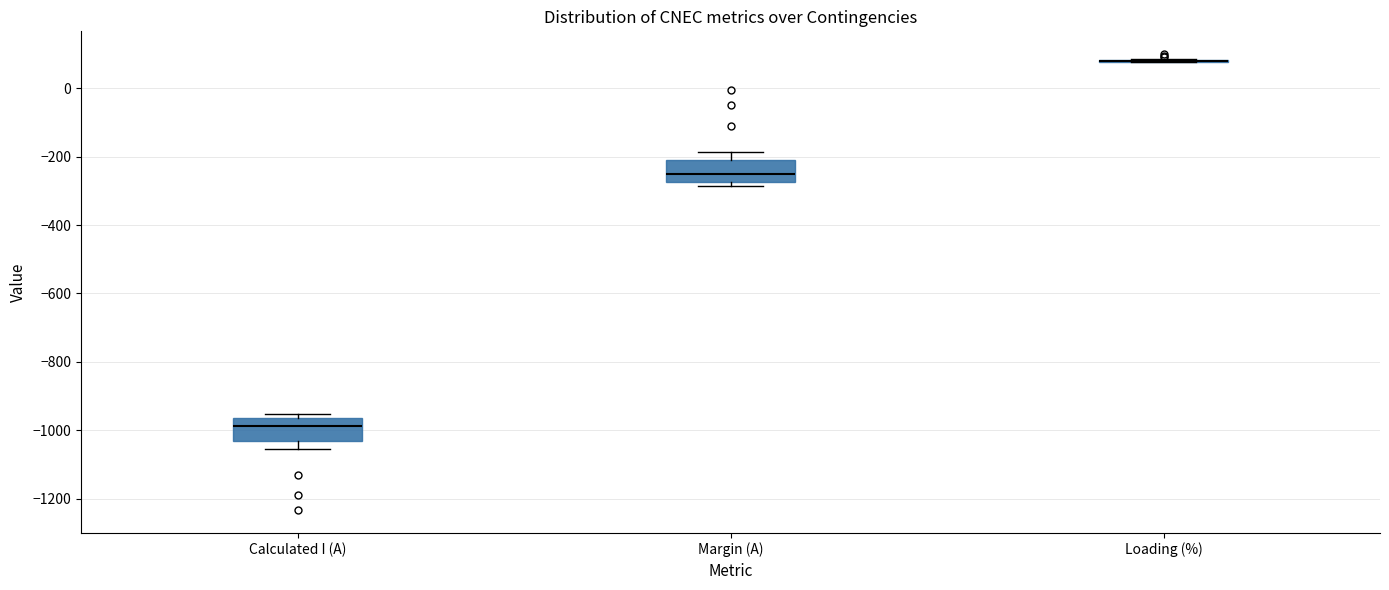

Where is the upper edge of the box for Calculated I (A) on the y-axis? The values are not printed on the chart, so give them approximately, as read against the axis.

-960